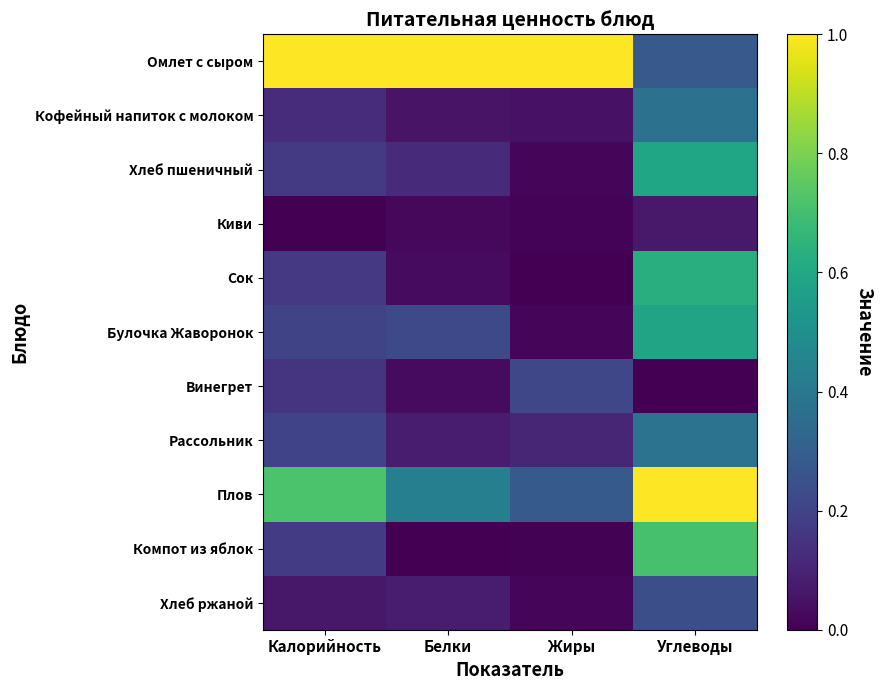

Rank the series at Углеводы from highest to lowest value.

Плов, Компот из яблок, Сок, Хлеб пшеничный, Булочка Жаворонок, Рассольник, Кофейный напиток с молоком, Омлет с сыром, Хлеб ржаной, Киви, Винегрет